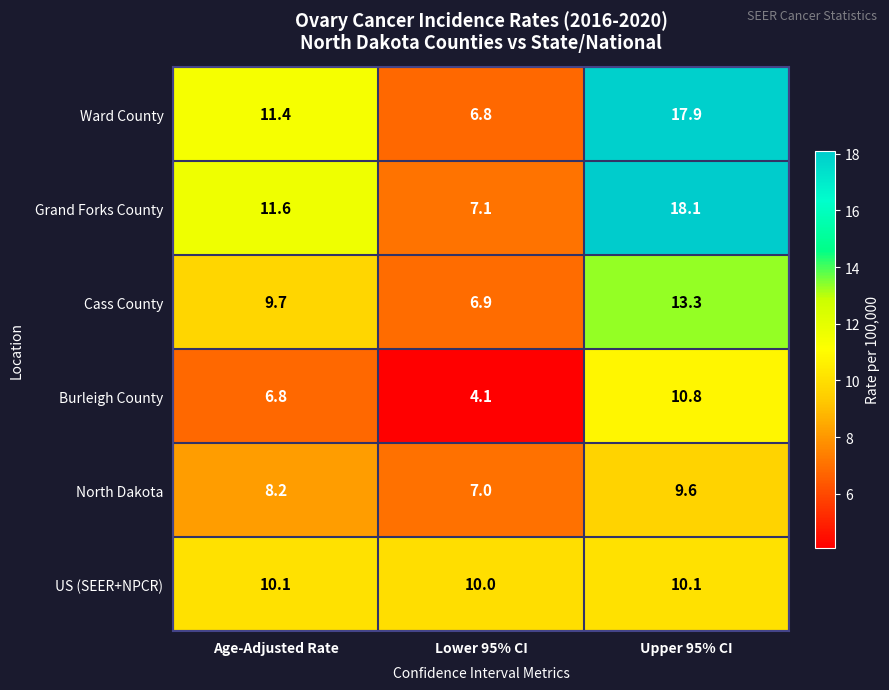

What is the average value of the Burleigh County series?

7.2